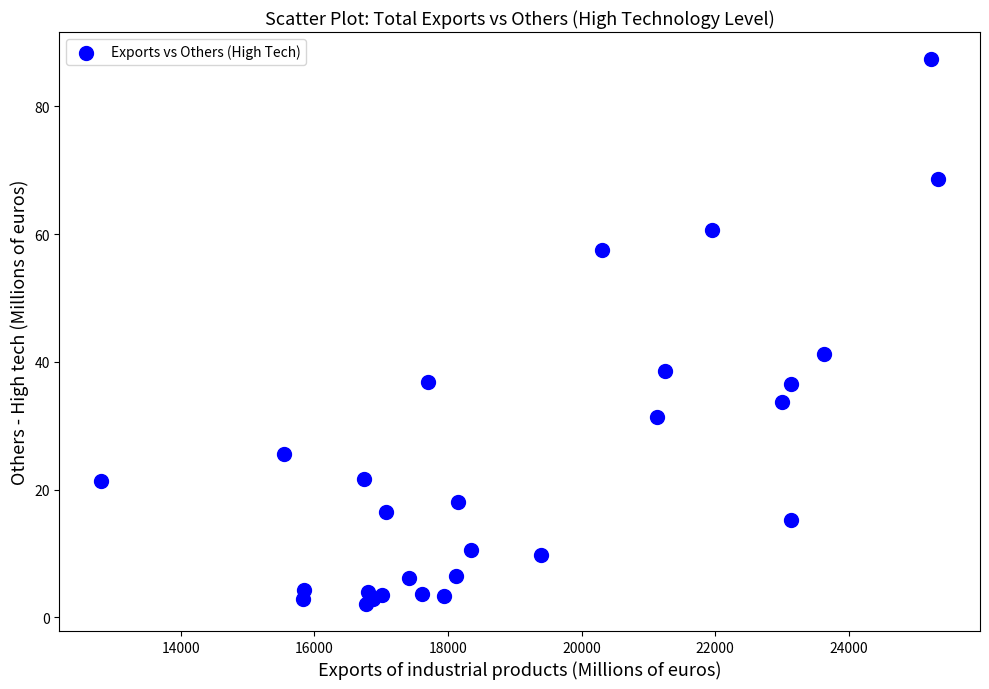

What Y value in the scatter plot is closest to 44?

41.3